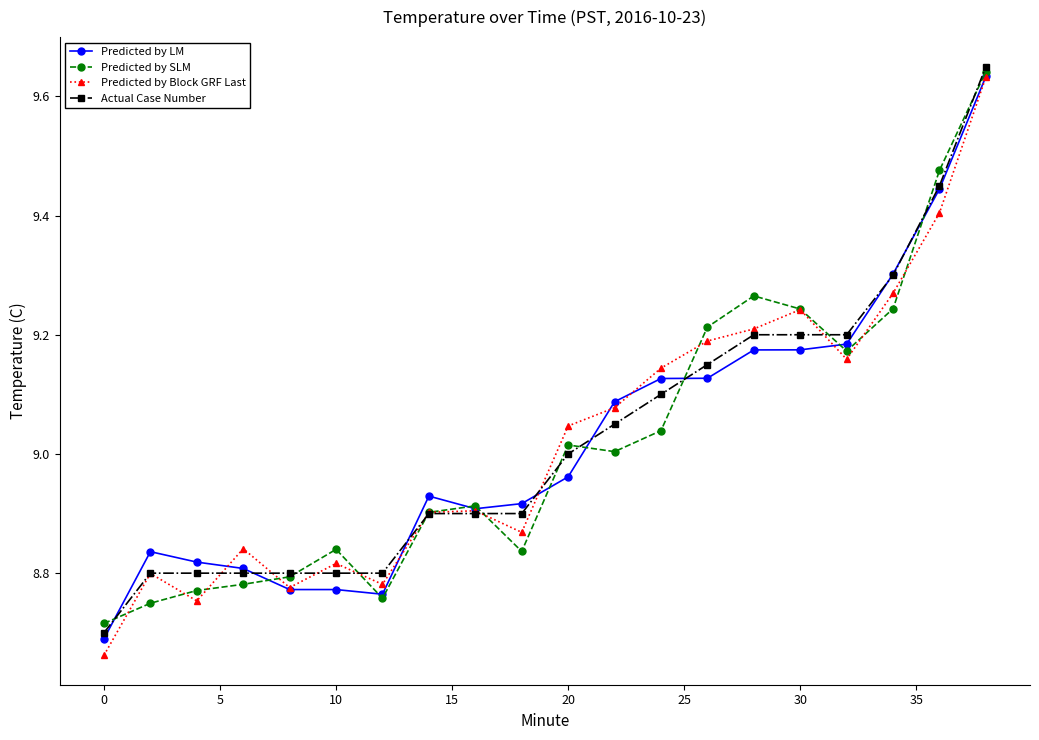

True or false: Predicted by SLM has more than 1 points higher than both neighbors.

True